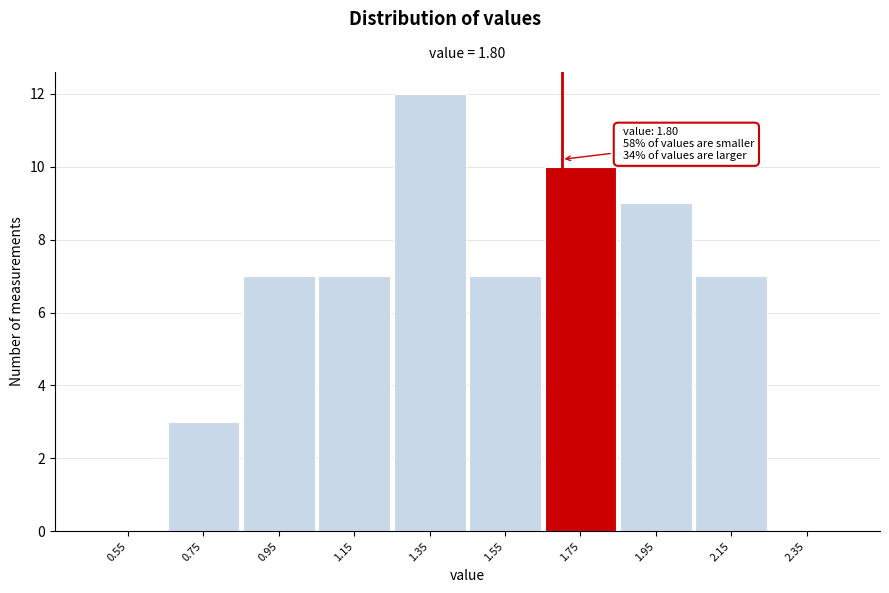

Reading left to right, transcribe all the data shown in this chart.

0.55=0	0.75=3	0.95=7	1.15=7	1.35=12	1.55=7	1.75=10	1.95=9	2.15=7	2.35=0